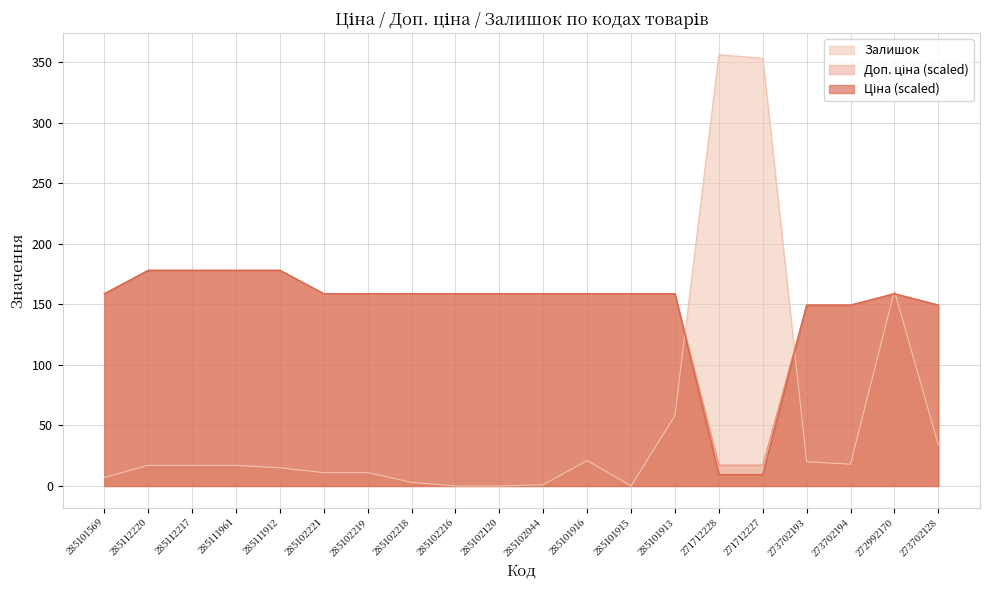

Read the Ціна value at 285111961.

178.0